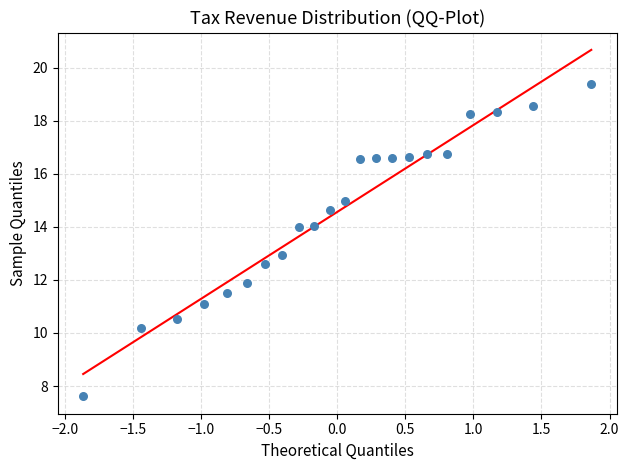

What is the range of X values (max minus min)?

3.7